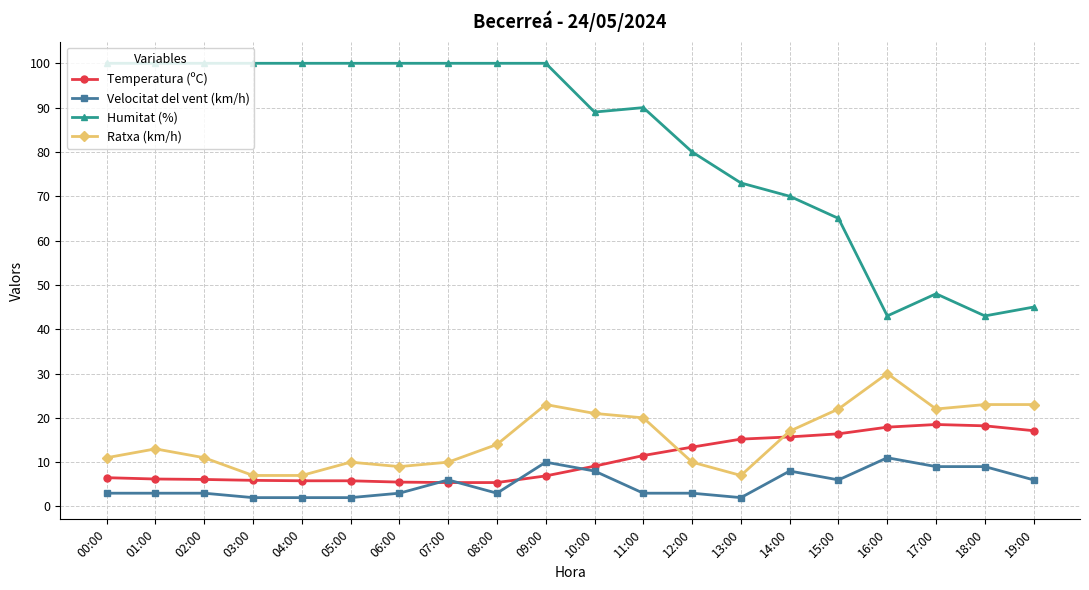

What is the difference between the maximum and minimum values in the Ratxa (km/h) series?

23.0